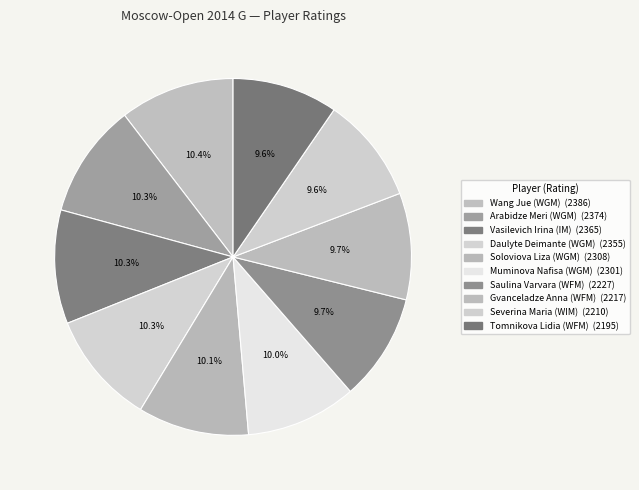

The Wang Jue (WGM) slice represents 10% of the pie. True or false?

True